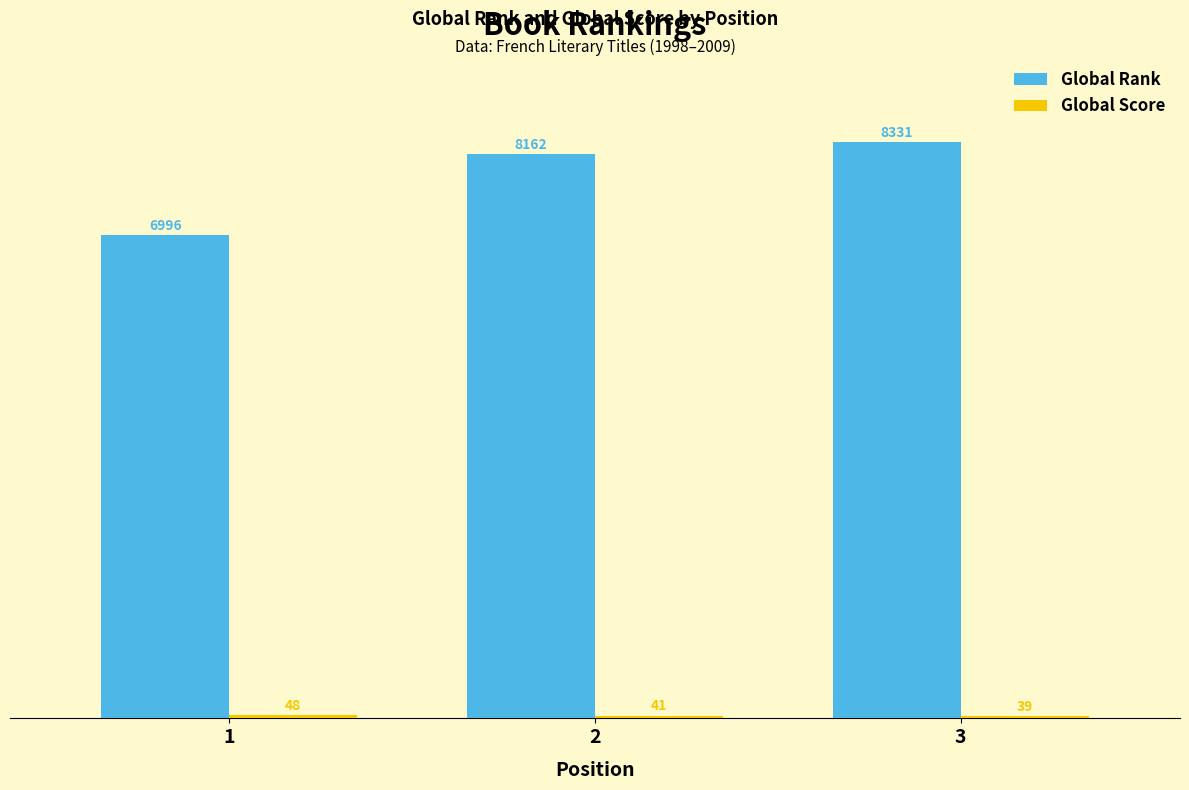

What is the value of the Global Rank bar at the 2nd from the left?

8162